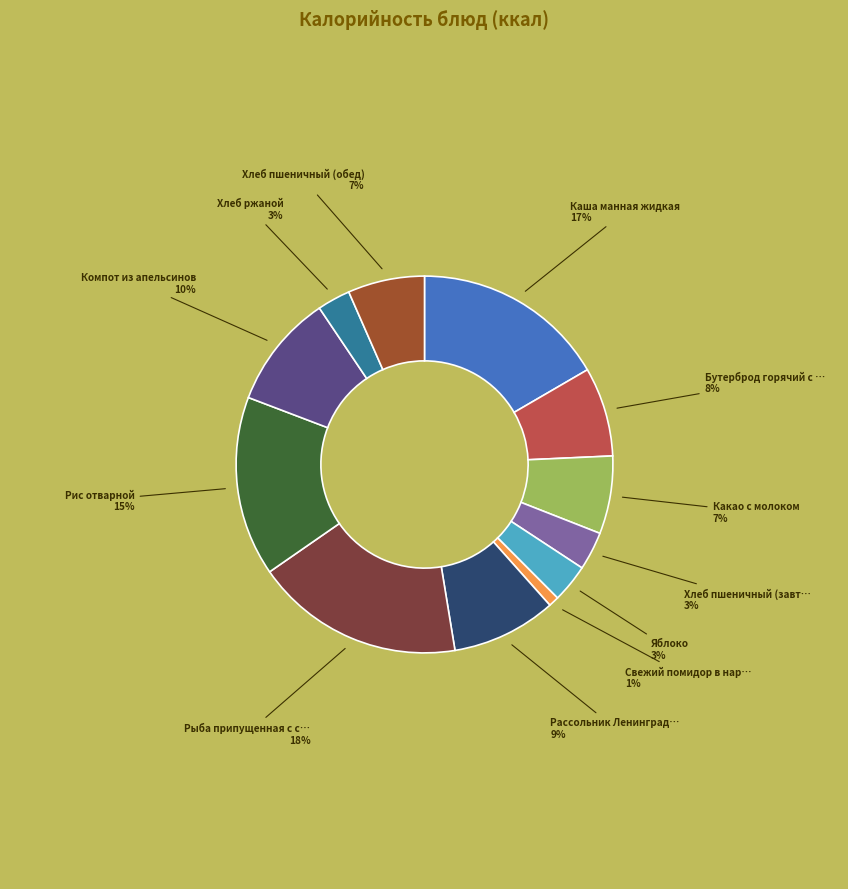

Is there a majority slice in this chart?

No